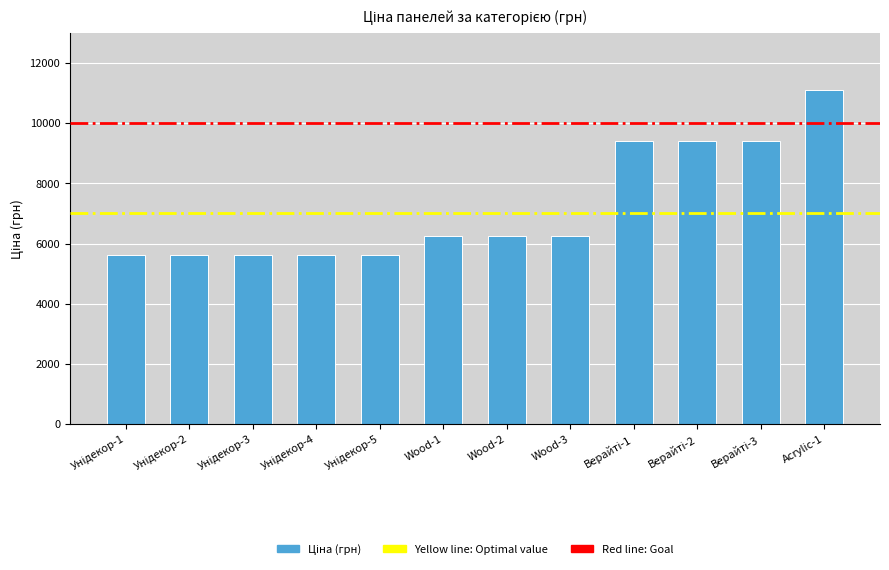

How many values are below 6266?

5